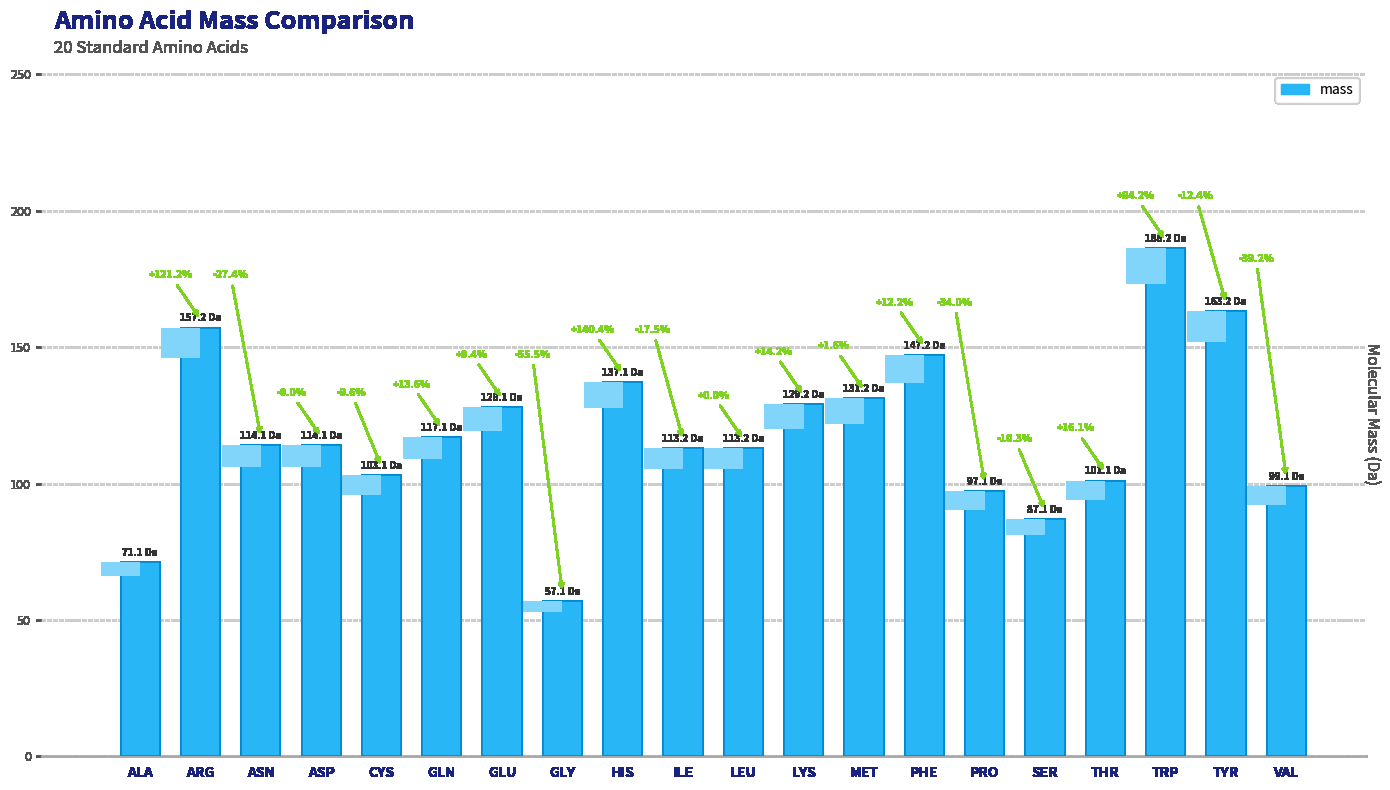

At which label does the data first exceed 114?

ARG